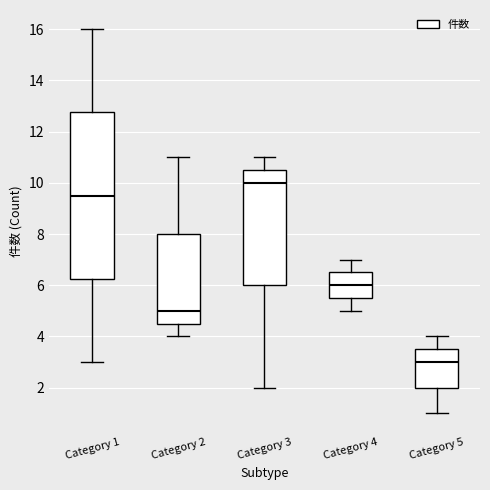

Reading left to right, transcribe this box plot: for each box, give where its median line is, the range the box spans, and where its two whiskers end, as read against the y-axis. The values are not printed on the chart, so give them approximately, as read against the axis.

Category 1: median 9.6, box 6.2 to 12.8, whiskers 3.0 to 16.0
Category 2: median 5.0, box 4.6 to 8.0, whiskers 4.0 to 11.0
Category 3: median 10.0, box 6.0 to 10.6, whiskers 2.0 to 11.0
Category 4: median 6.0, box 5.6 to 6.6, whiskers 5.0 to 7.0
Category 5: median 3.0, box 2.0 to 3.6, whiskers 1.0 to 4.0